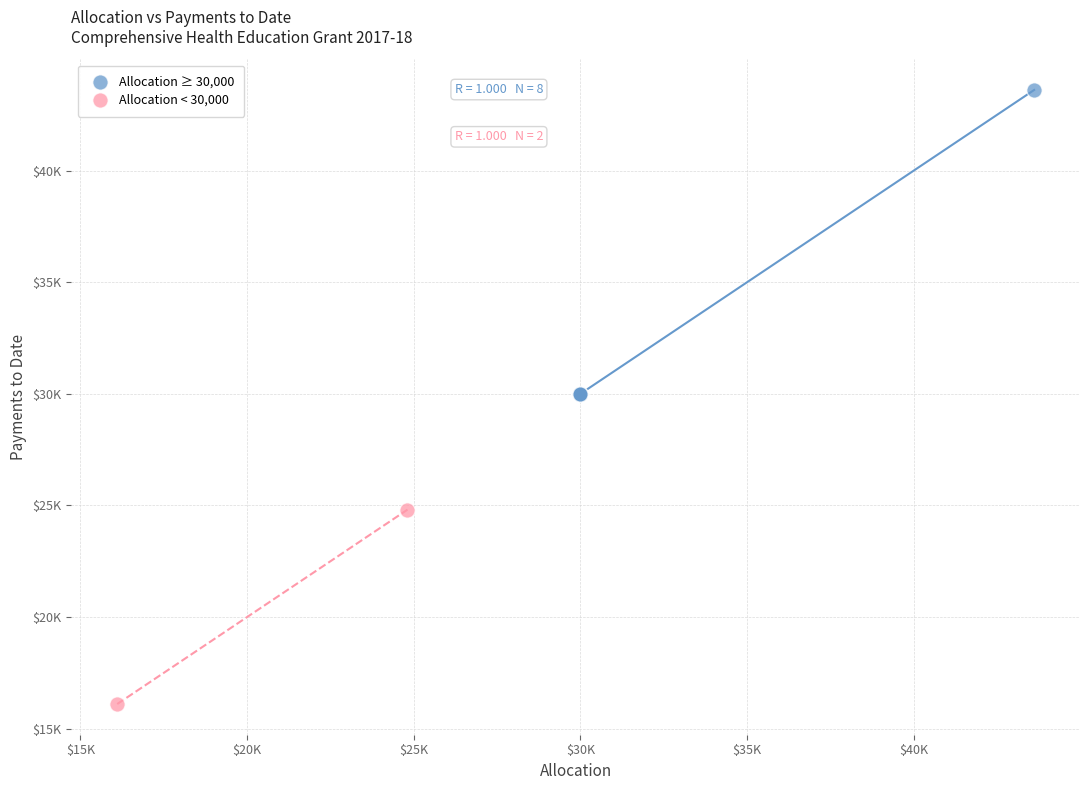

What are all the series names shown in the legend?

Allocation ≥ 30,000, Allocation < 30,000